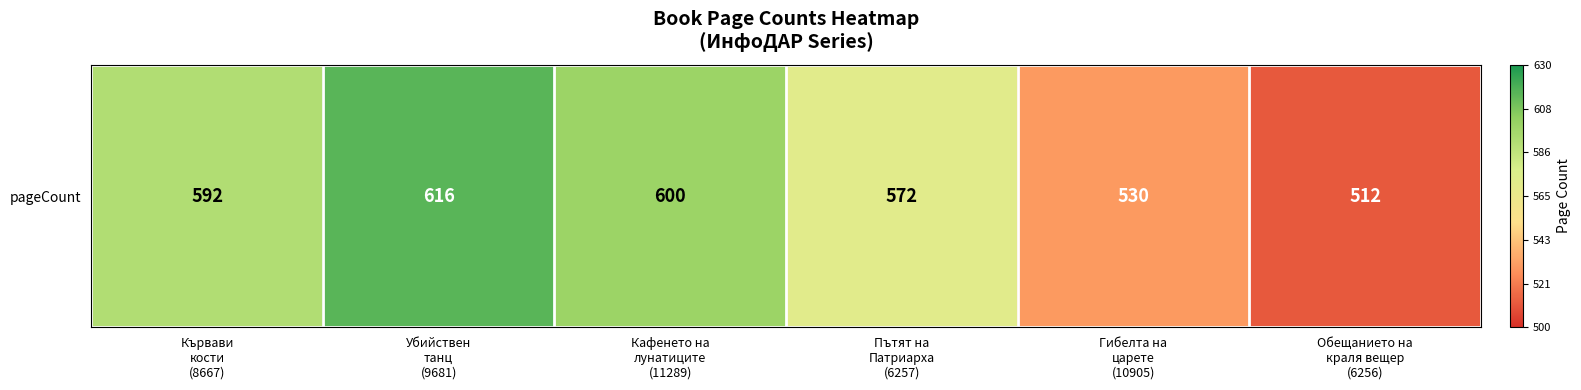

Reading right to left, what are all the values shown in this chart?

512	530	572	600	616	592